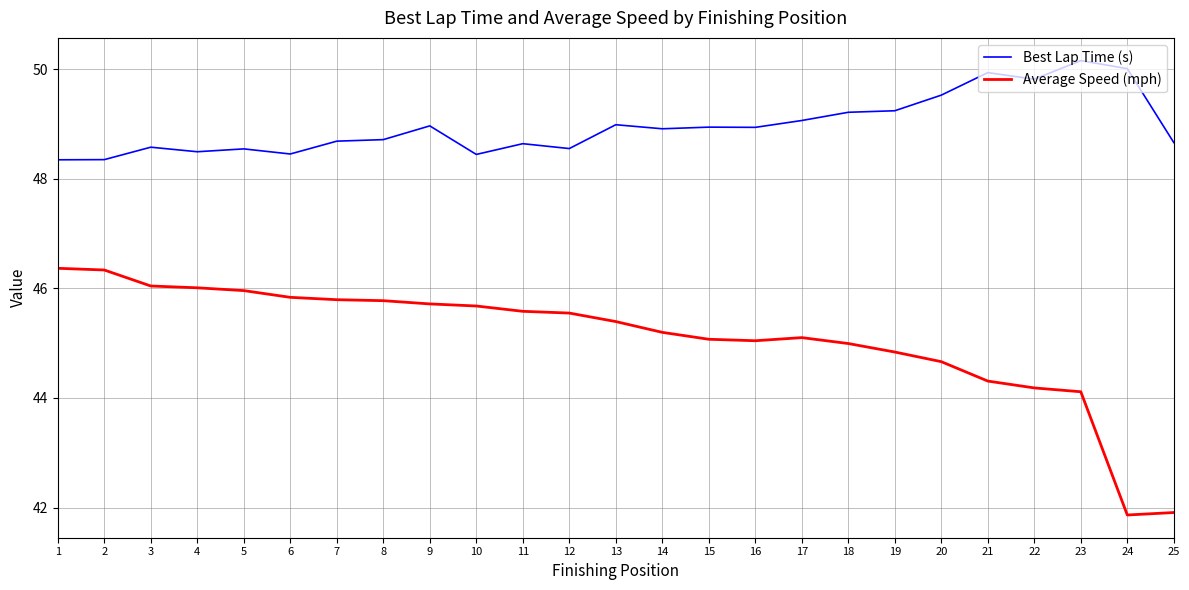

Is this an area chart (filled region under the line)?

No